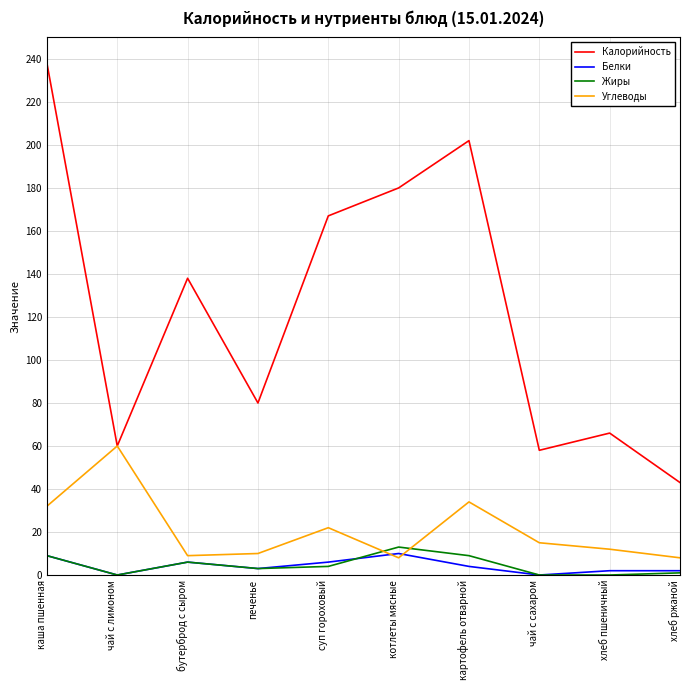

What position from the right is чай с лимоном?

9